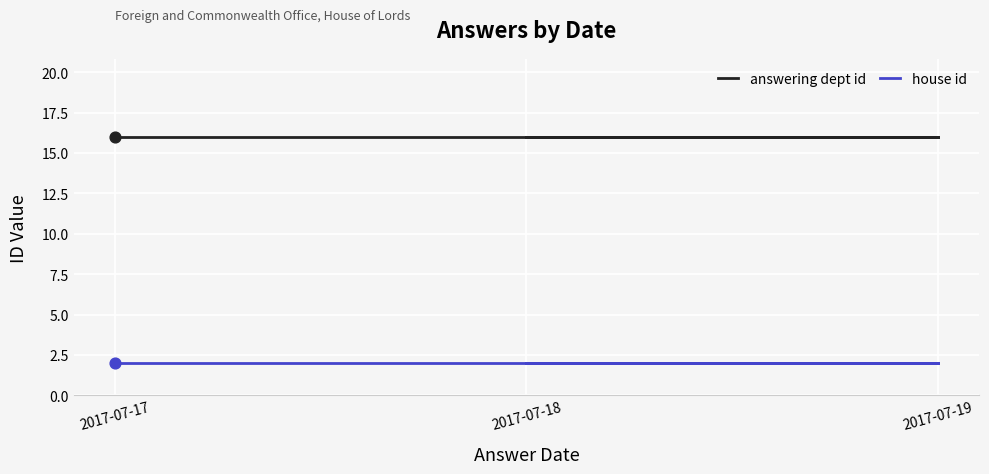

Is the value of answering dept id at 2017-07-19 greater than the value of house id at 2017-07-19?

Yes